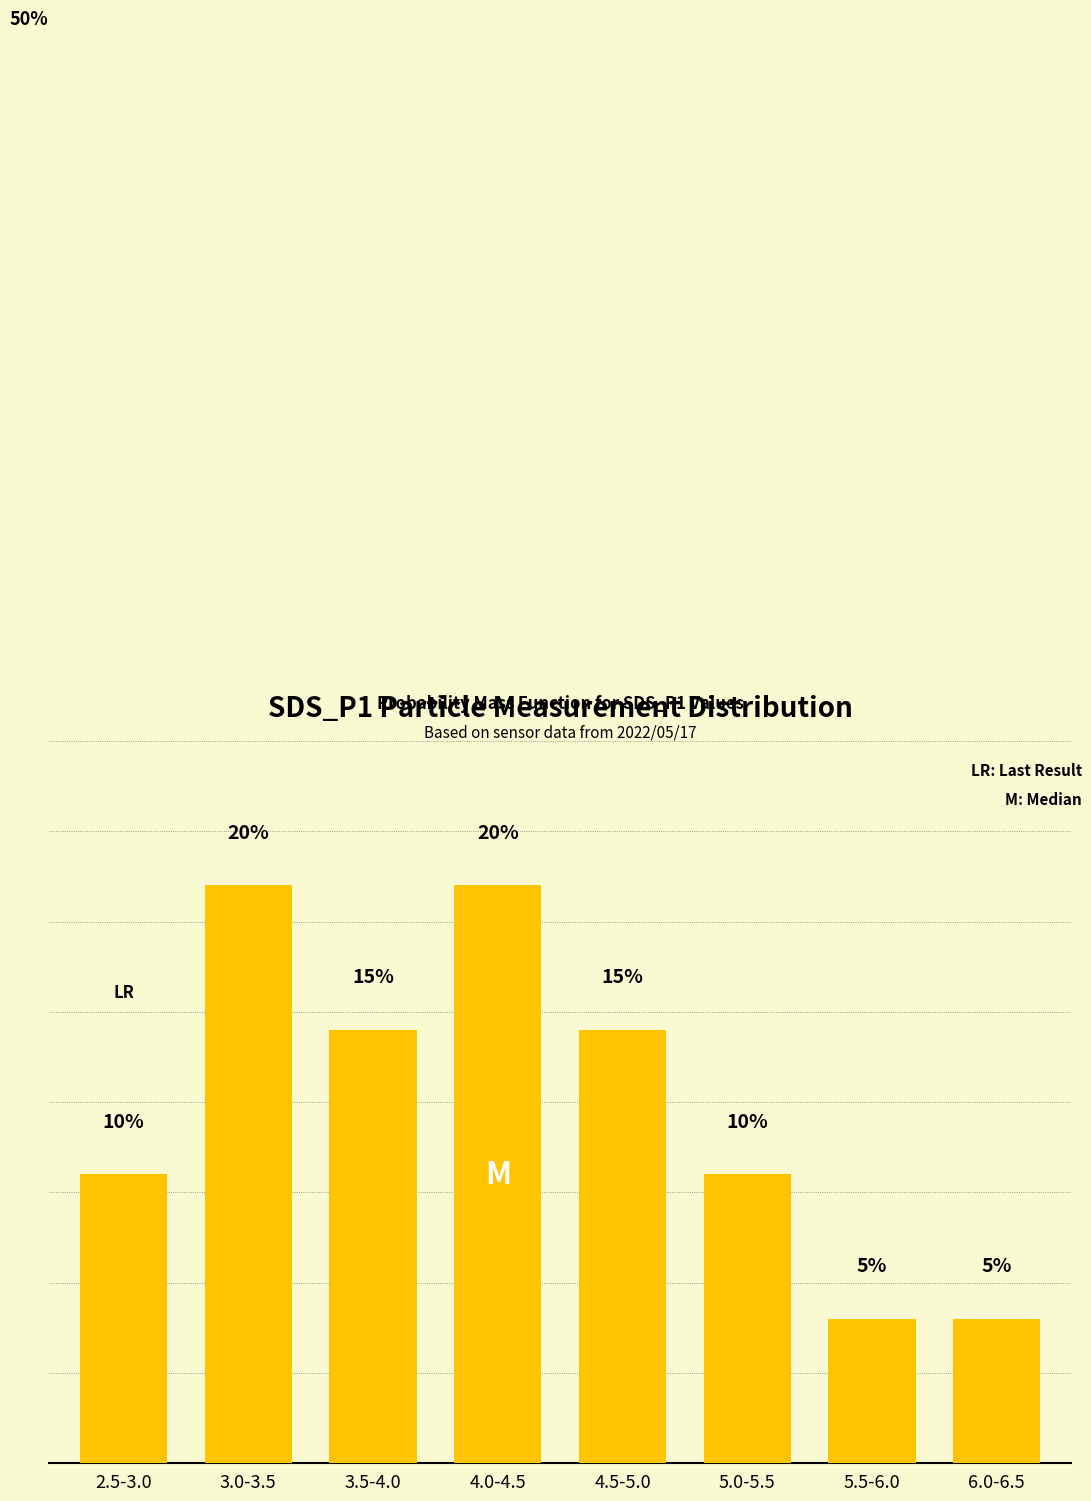

What is the label of the 8th bar from the left?

6.0-6.5